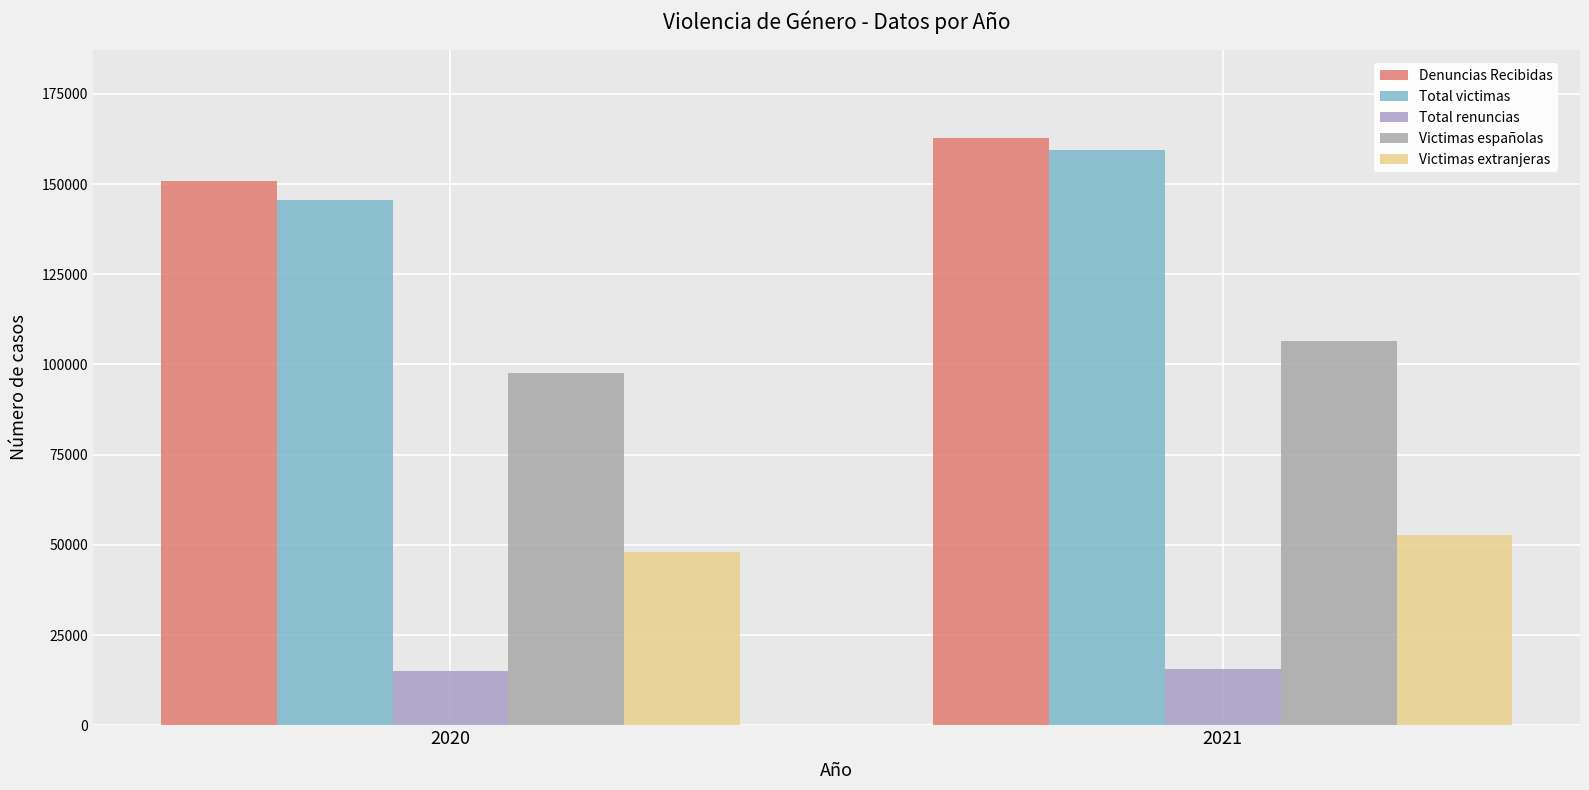

At which category does the chart reach its peak across all series?

2021